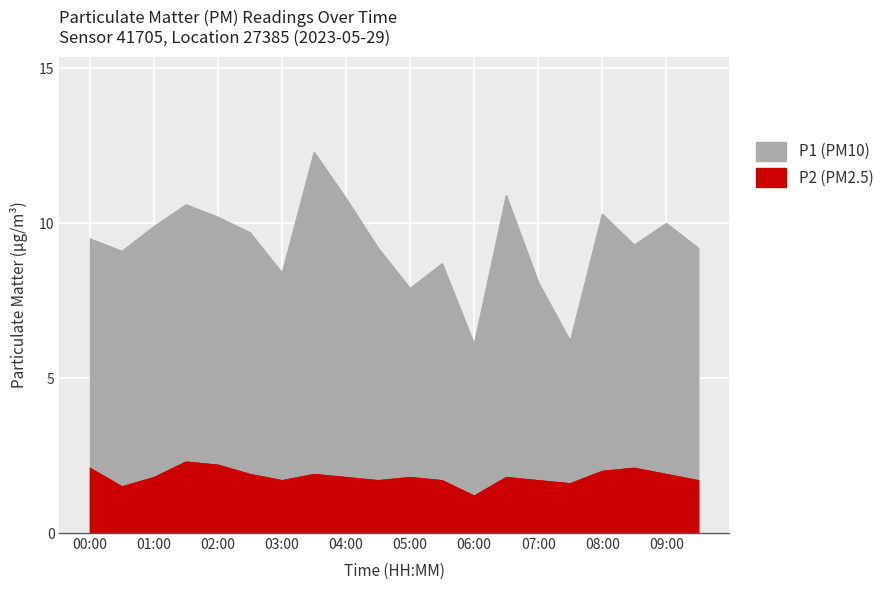

In P2, how many points are higher than both neighbors (excluding endpoints)?

5